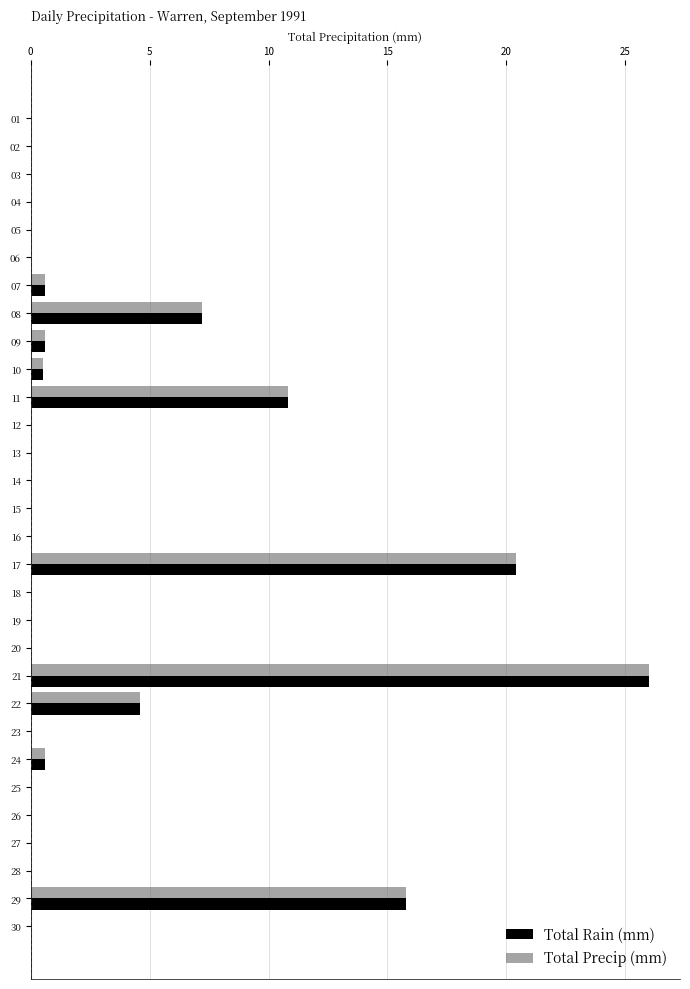

The Total Precip (mm) series shows -8.9 at 14. True or false?

False